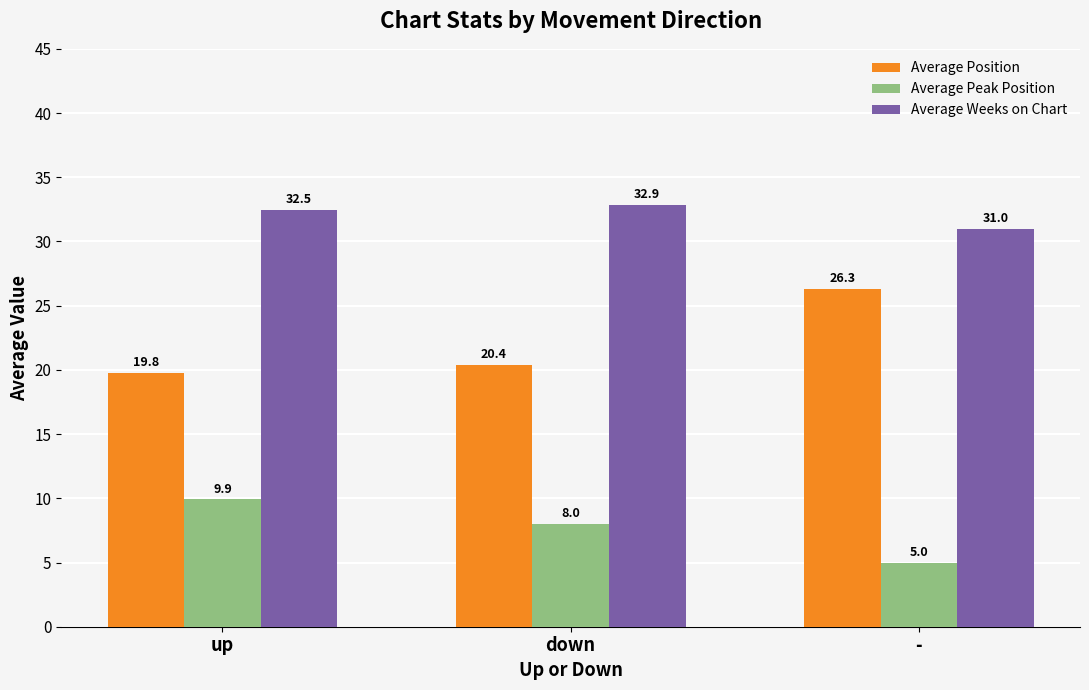

Which series has the largest range (max minus min)?

Average Position